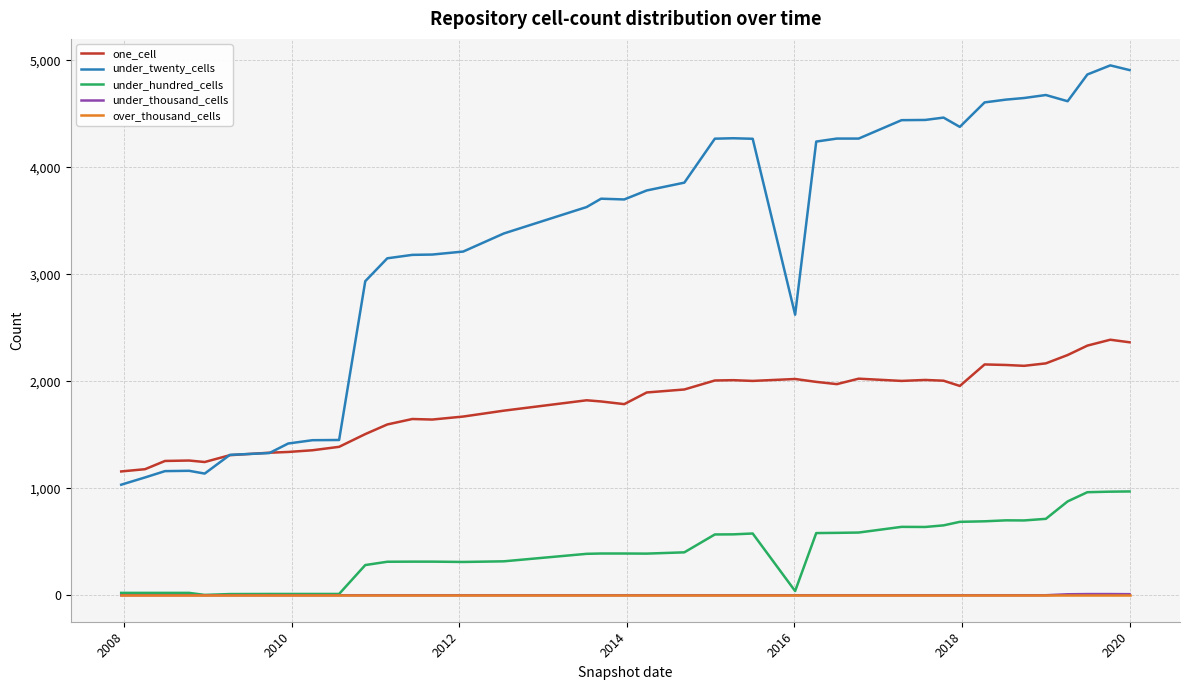

Which series has the widest spread of values?

under_twenty_cells